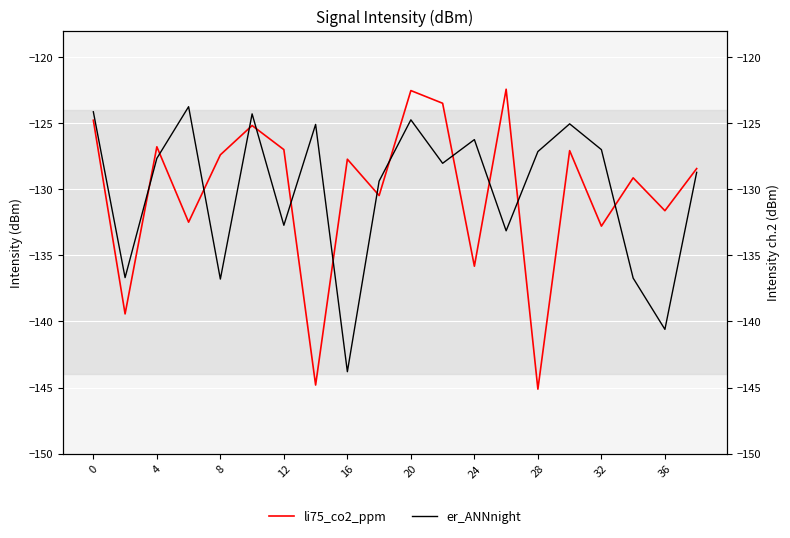

Which has a higher value, 12 or 16?

12